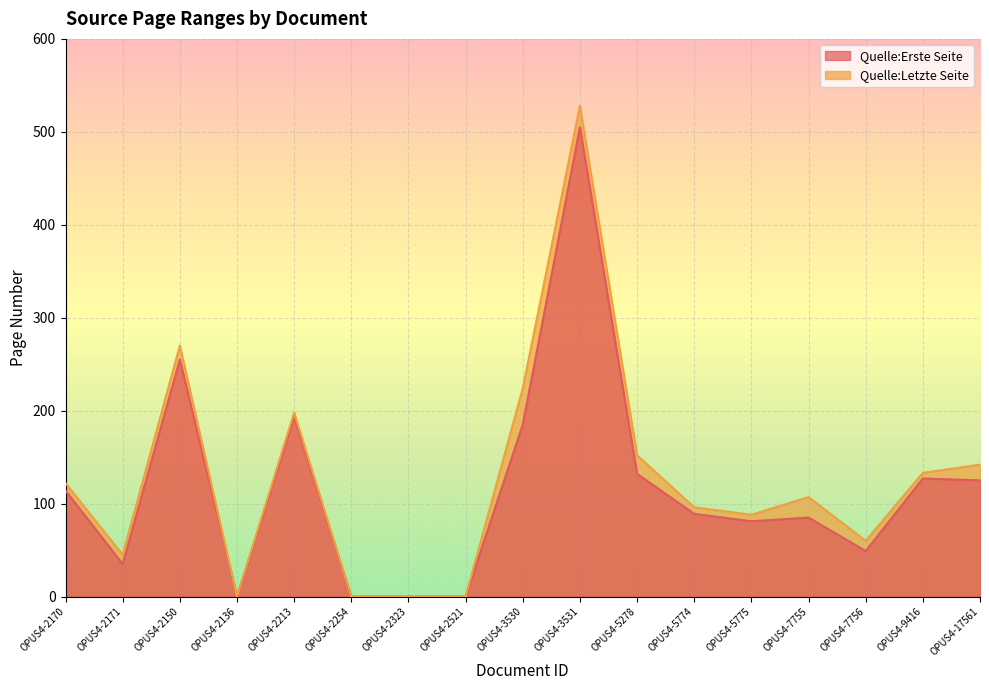

True or false: Quelle:Letzte Seite and Quelle:Erste Seite cross at least once.

False